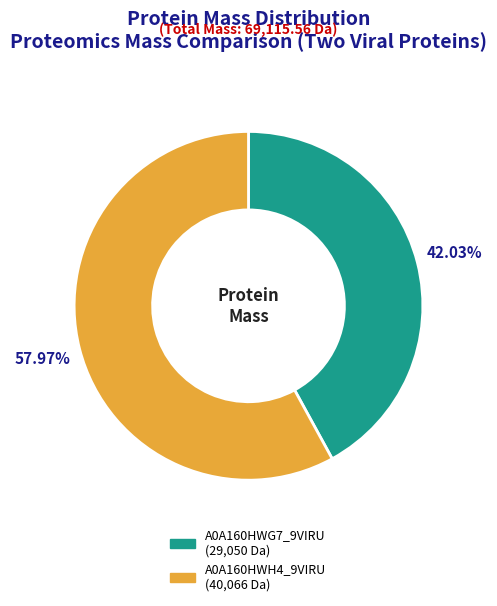

Which category has the biggest portion of the pie?

tr|A0A160HWH4|A0A160HWH4_9VIRU